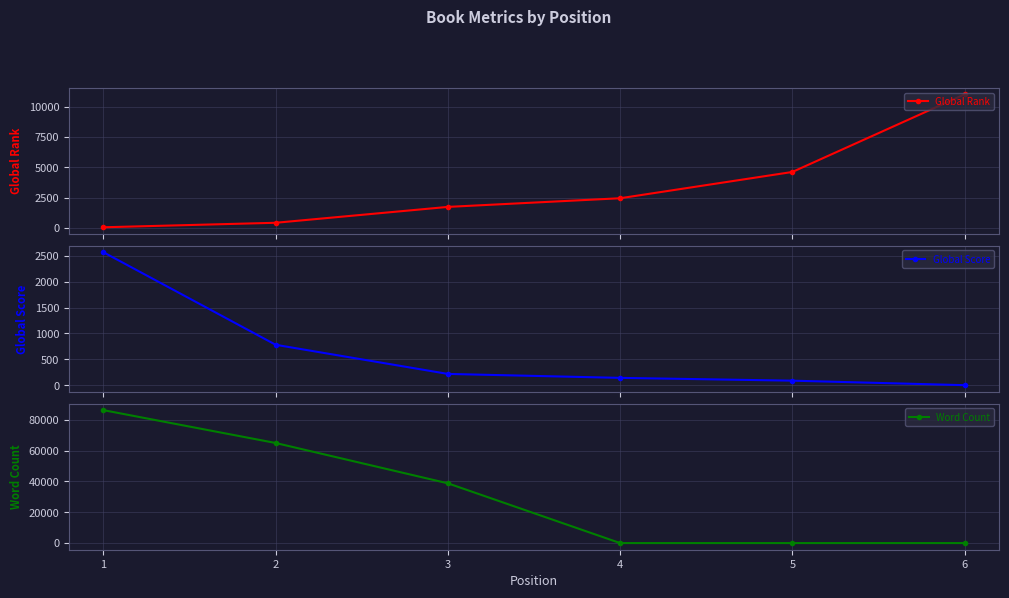

How many values in the Word Count series are below 38804?

3